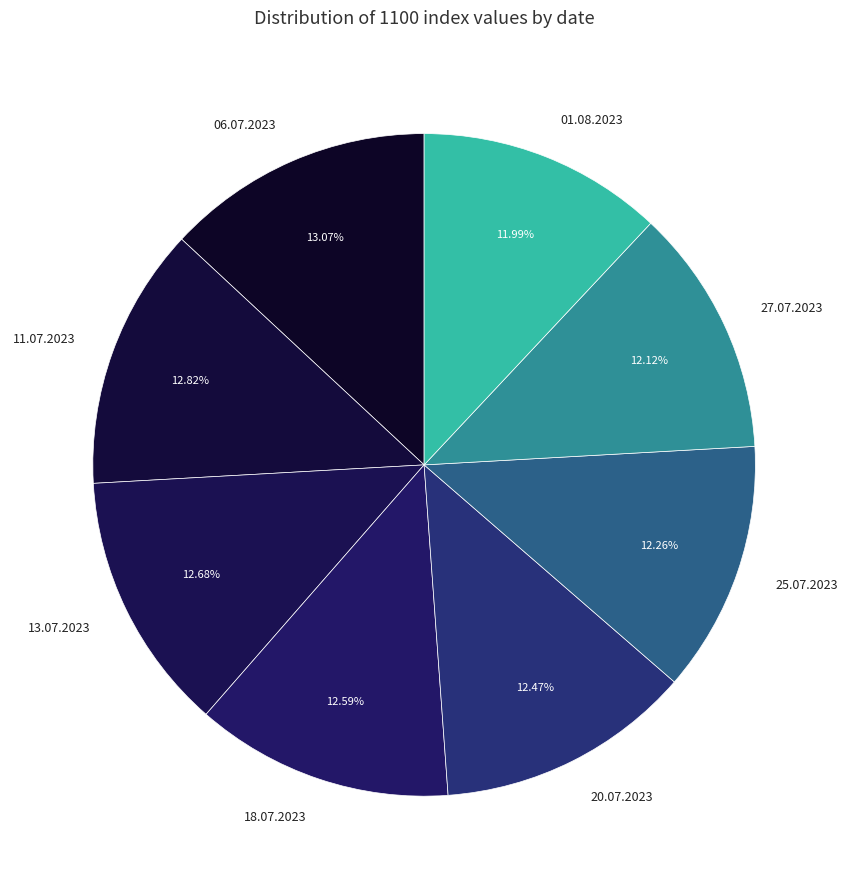

How many slices are in this pie chart?

8